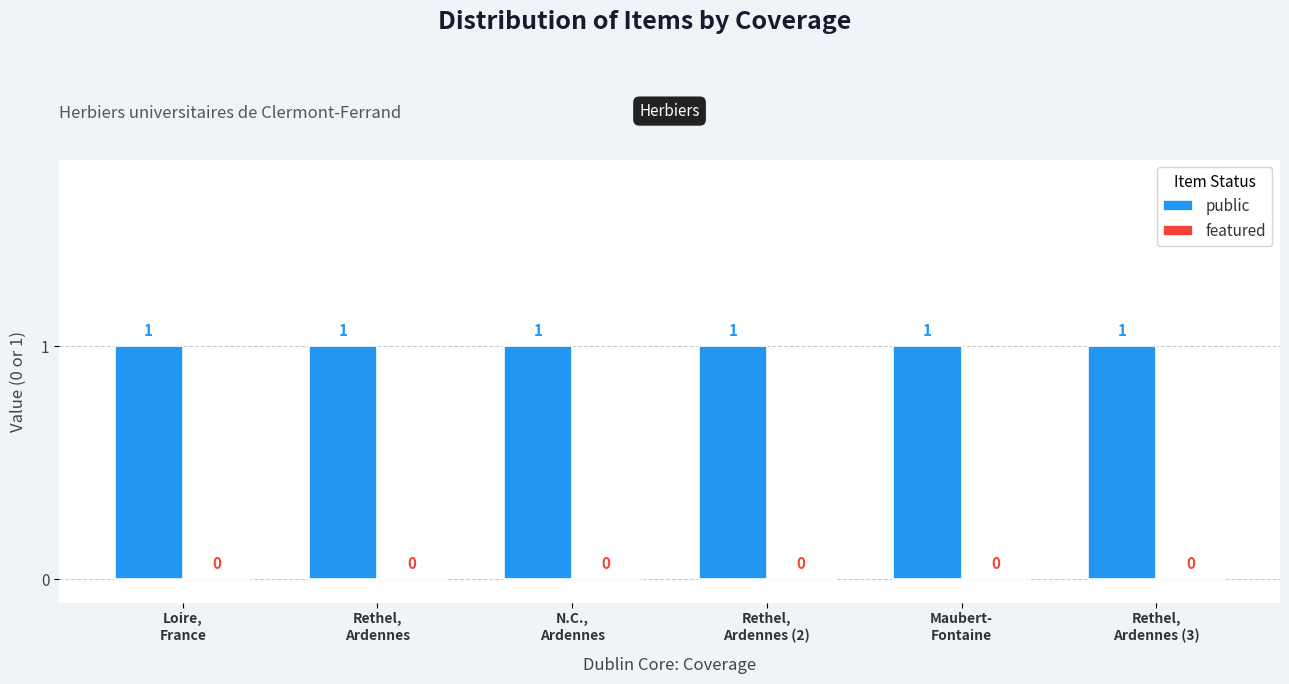

At which label does featured reach its peak?

Loire,
France